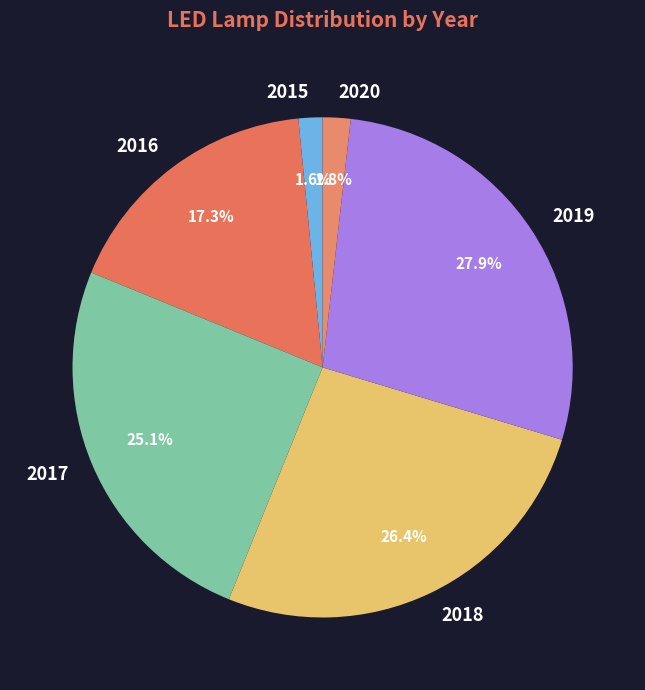

Approximately how many times larger is the value at 2019 compared to 2016?

1.6